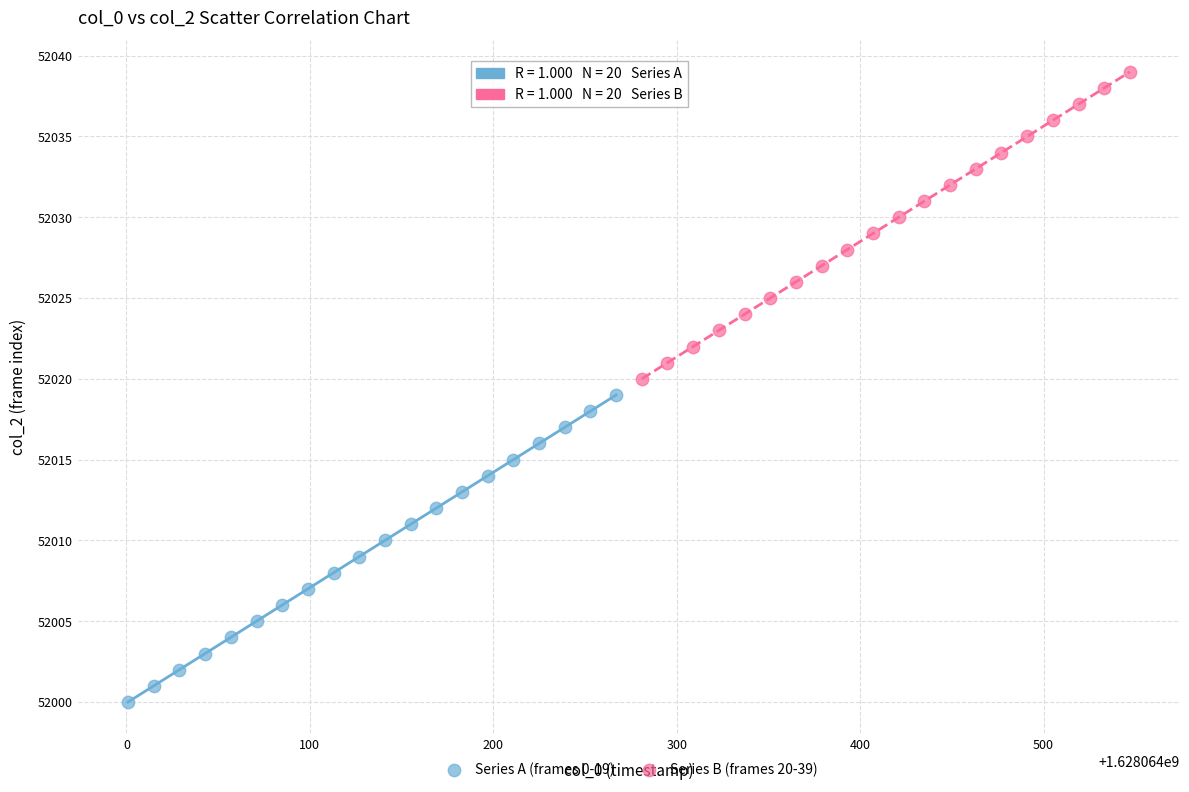

Which series reaches the maximum Y coordinate?

Series B (frames 20-39)